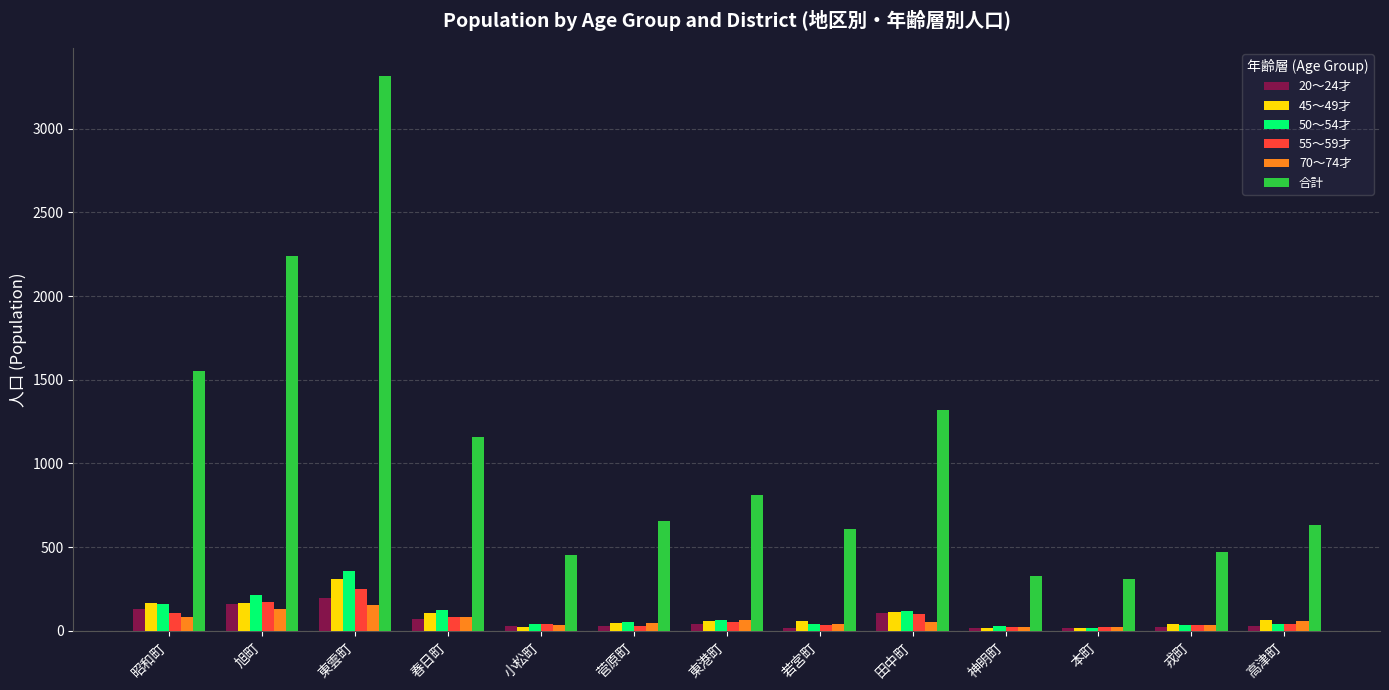

Which series changed the most between 小松町 and 高津町?

合計